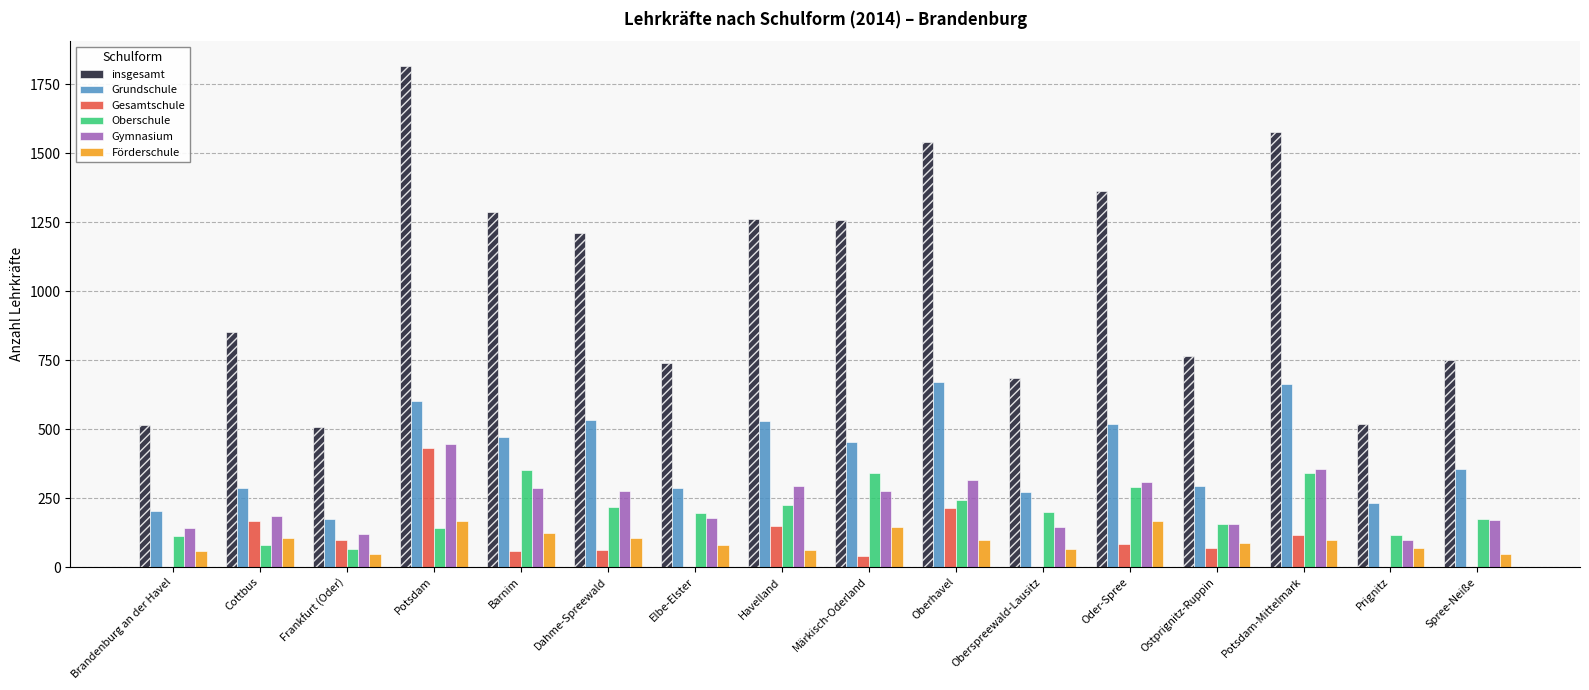

What is the greatest value displayed?

1815